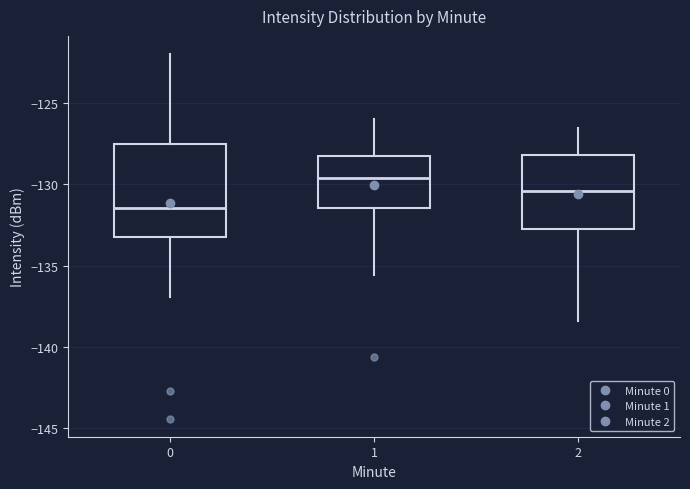

Where is the lower edge of the box at x = 1 on the y-axis? The values are not printed on the chart, so give them approximately, as read against the axis.

-131.5